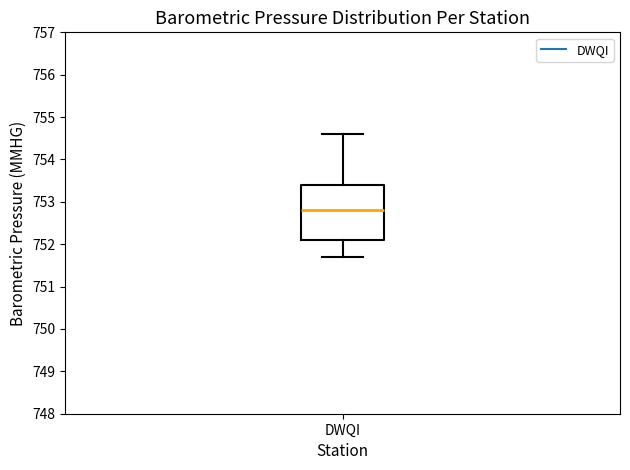

Read this box plot against the y-axis: the position of the median line, the range covered by the box, and the ends of both whiskers. The values are not printed on the chart, so give them approximately, as read against the axis.

median 752.8, box 752.1 to 753.4, whiskers 751.7 to 754.6